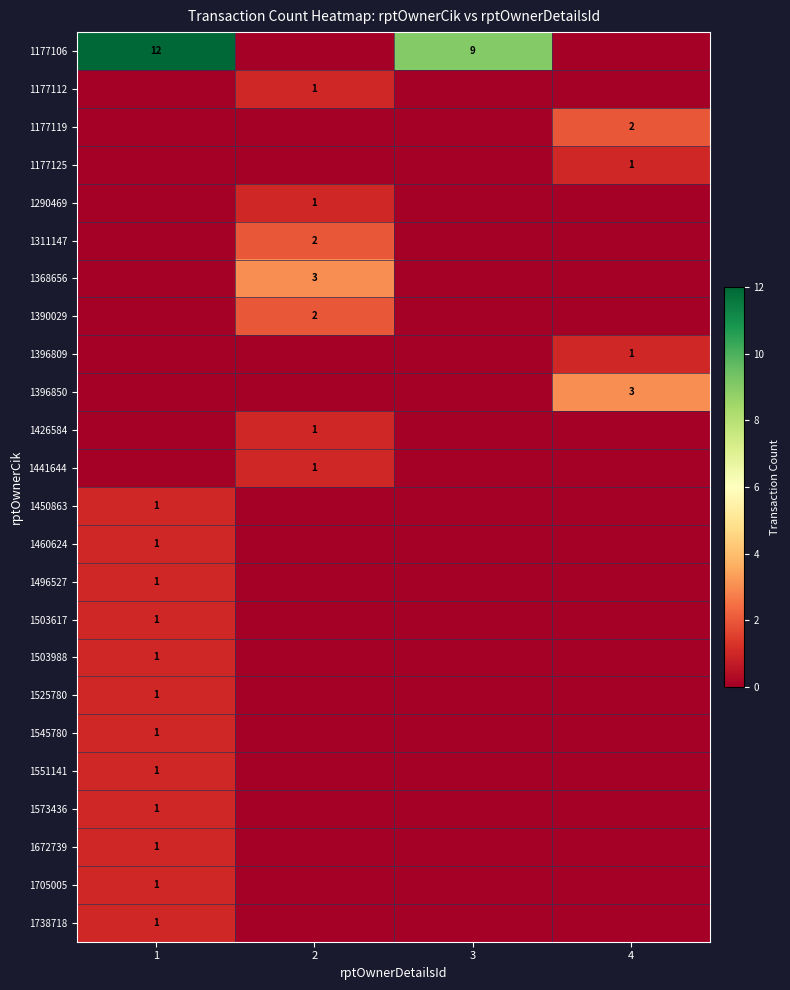

True or false: 1738718 has a value of 2 at 1.

False